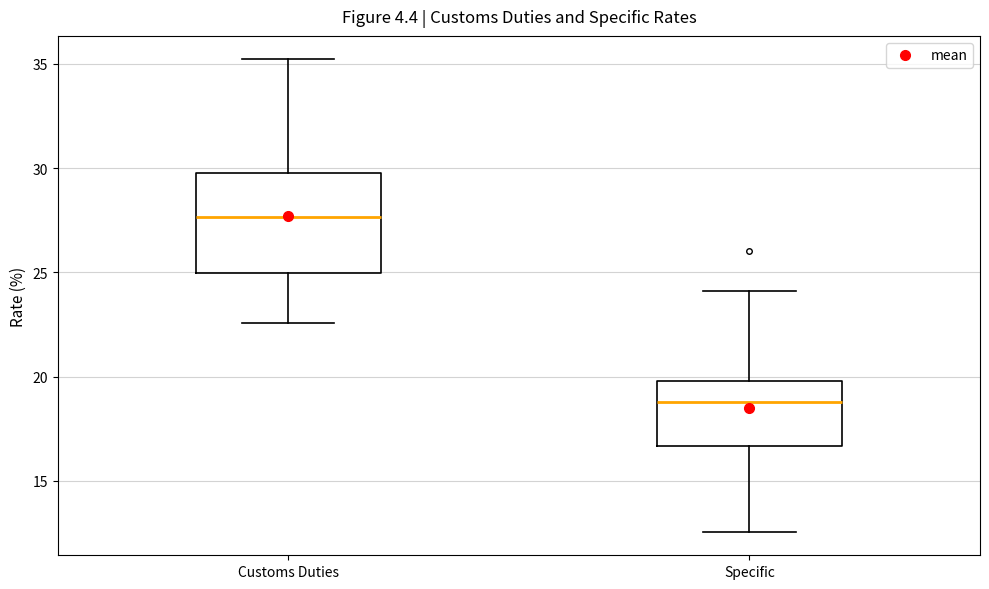

Which box is the tallest, from its lower edge to its upper edge?

Customs Duties